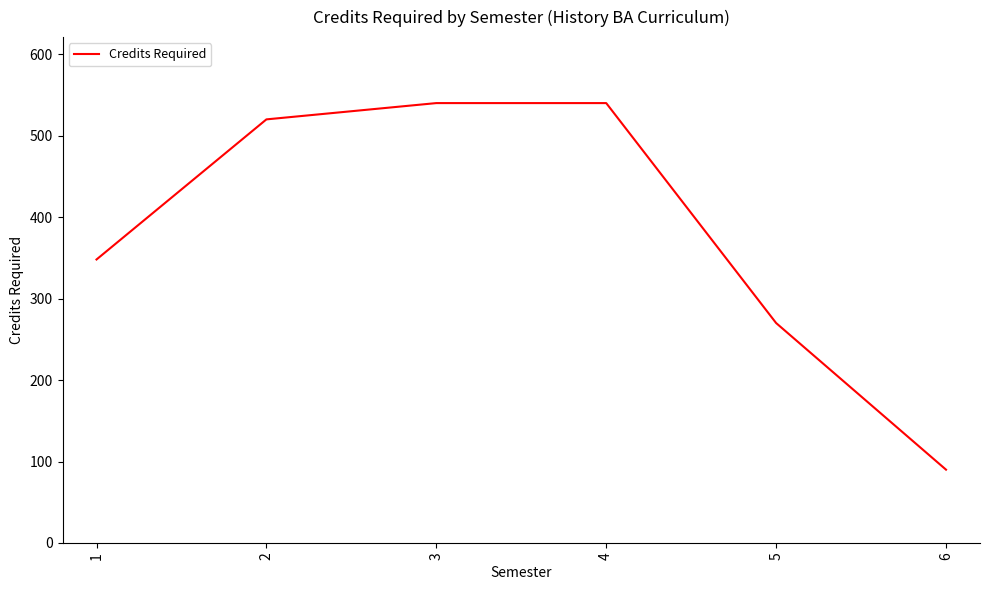

At which label is the value closest to 315?

1